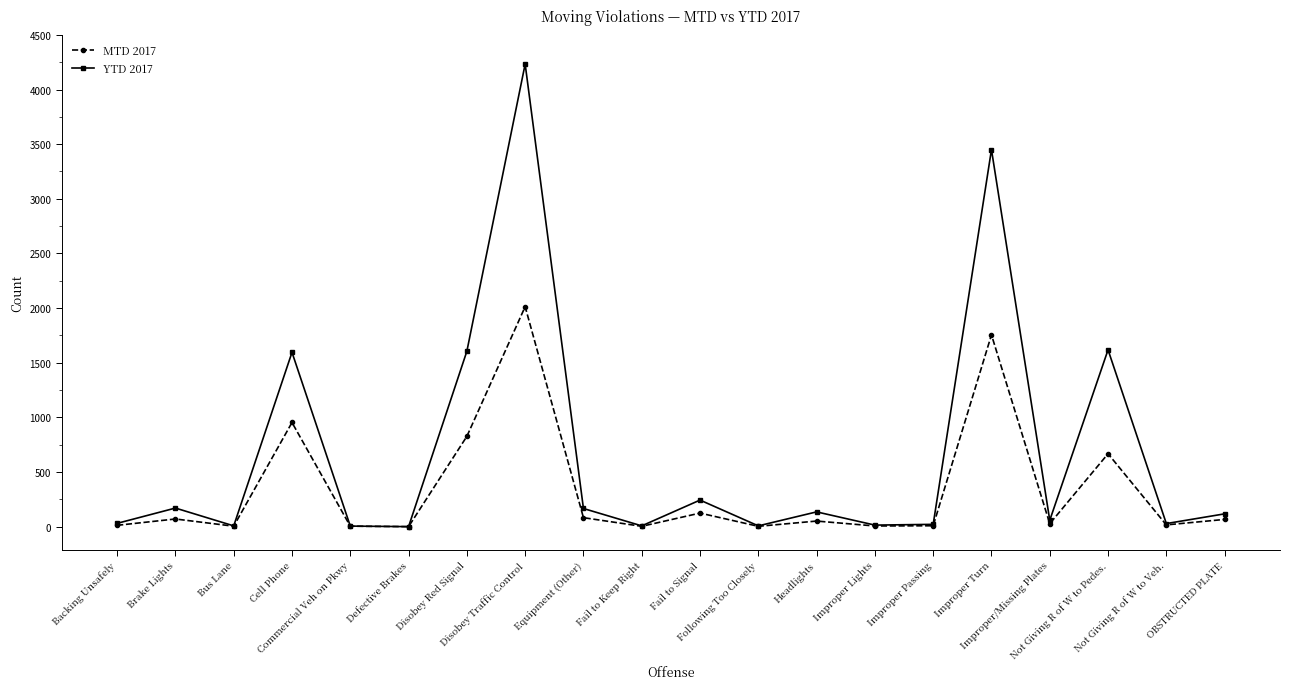

True or false: YTD 2017 has a value of 2743 at Not Giving R of W to Pedes..

False